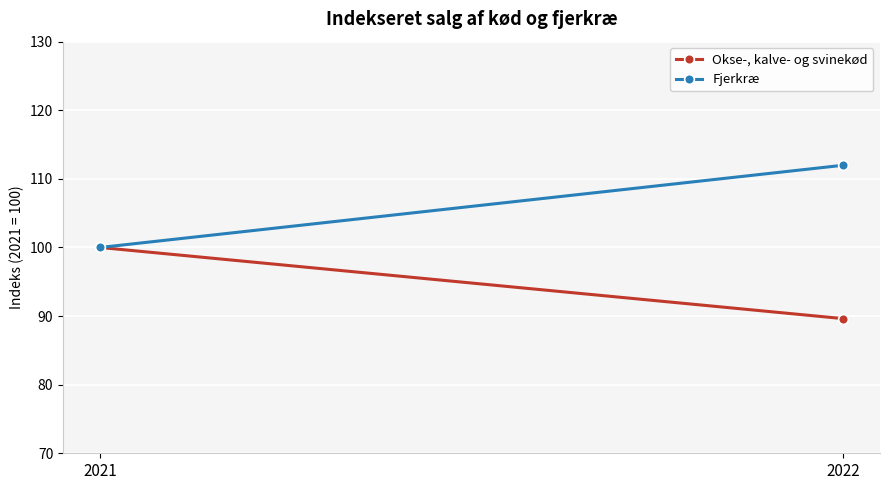

At which label does Fjerkræ reach its peak?

2022